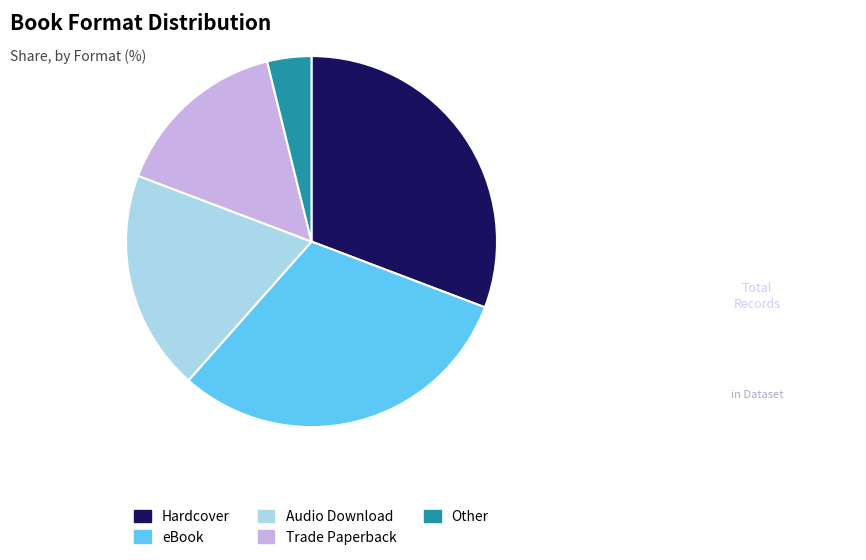

What is the smallest slice in the pie chart?

Other